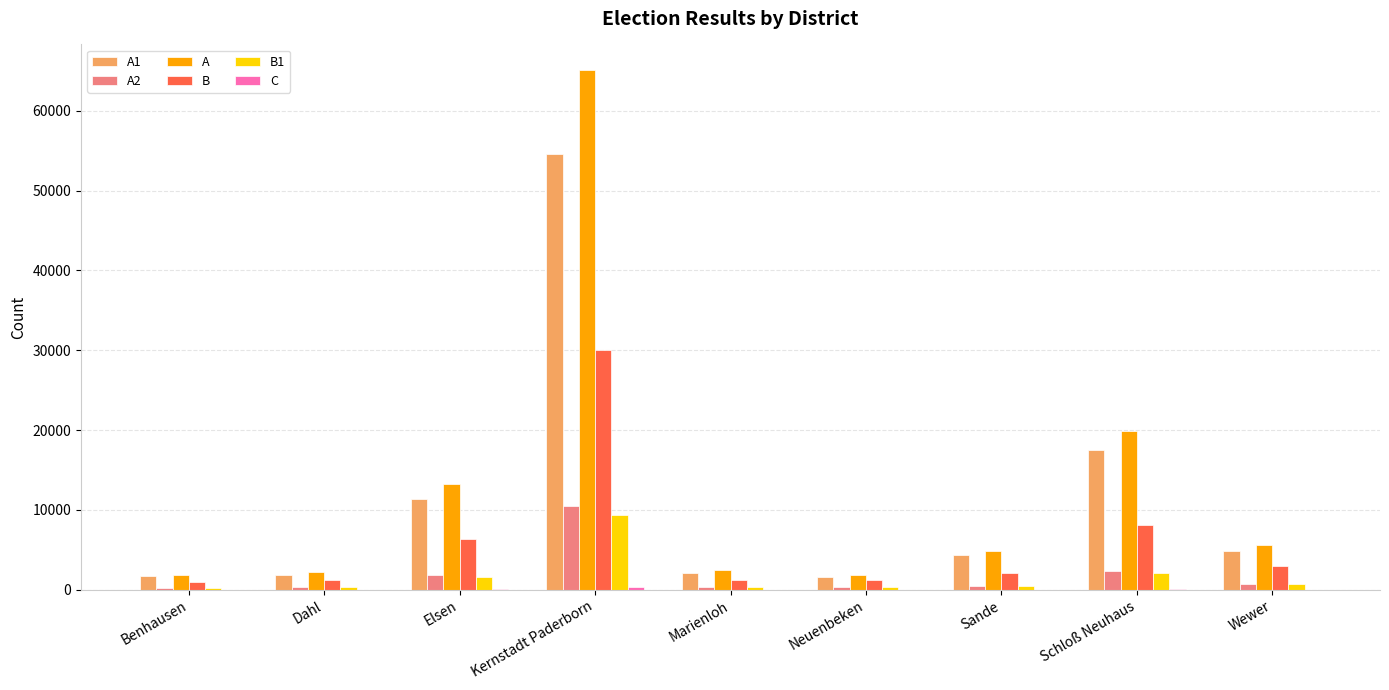

What is the highest value of the B series?

30011